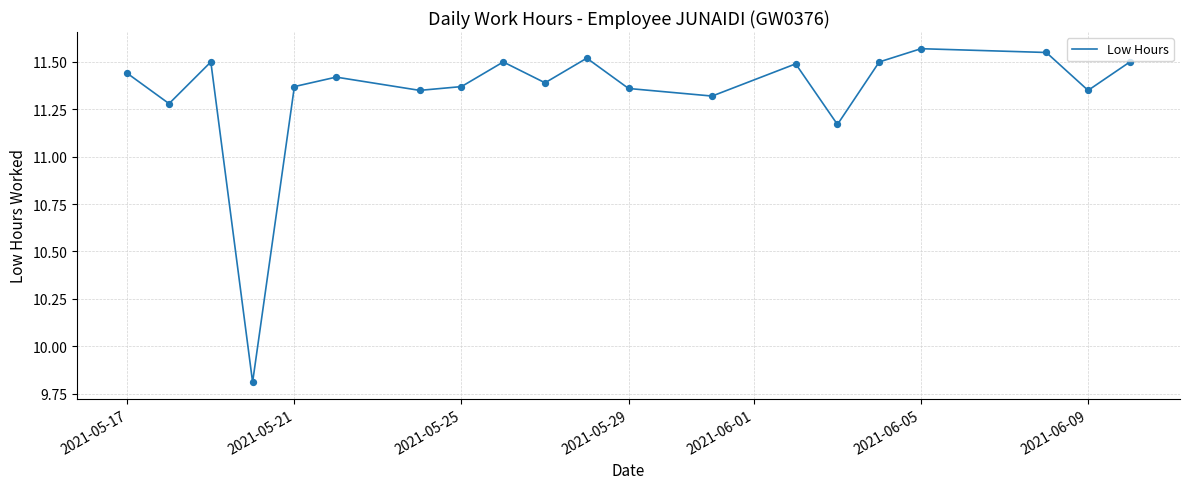

What is the difference between the maximum and minimum values?

1.8